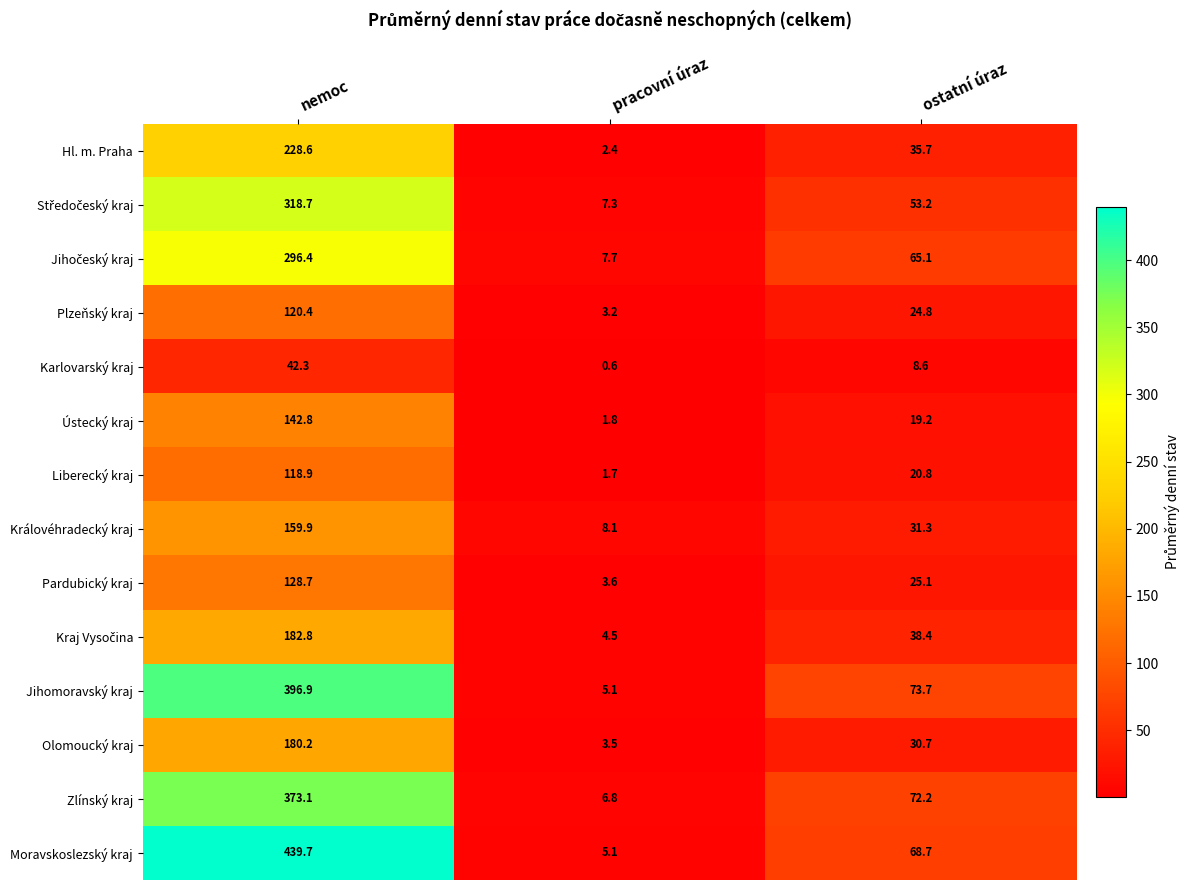

Where does the Karlovarský kraj series first go above 8?

nemoc